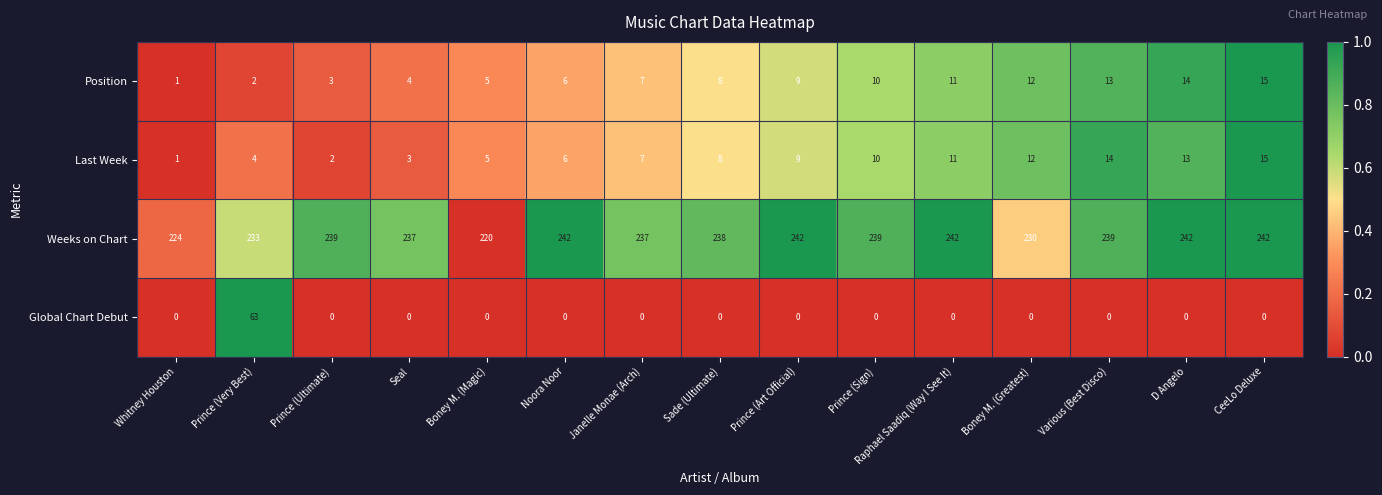

The Position series shows 12 at Sade (Ultimate). True or false?

False